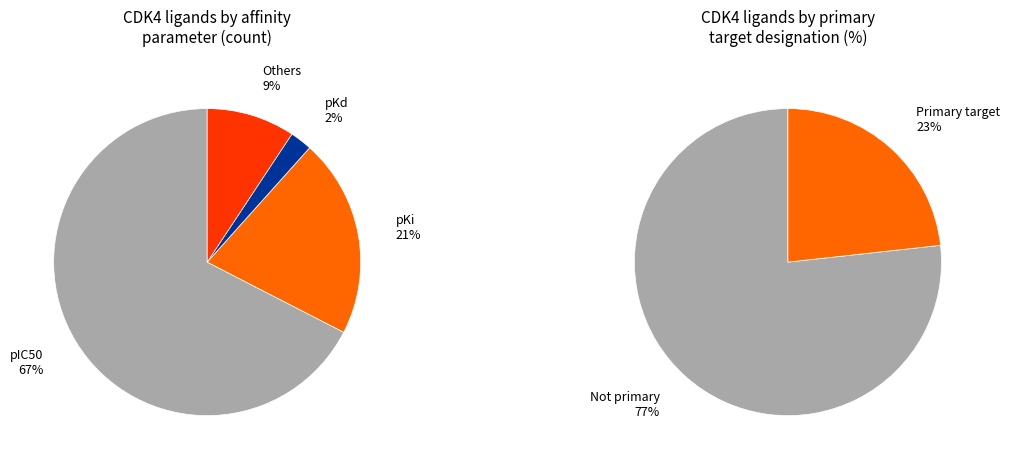

True or false: pKi accounts for 31% of the total.

False